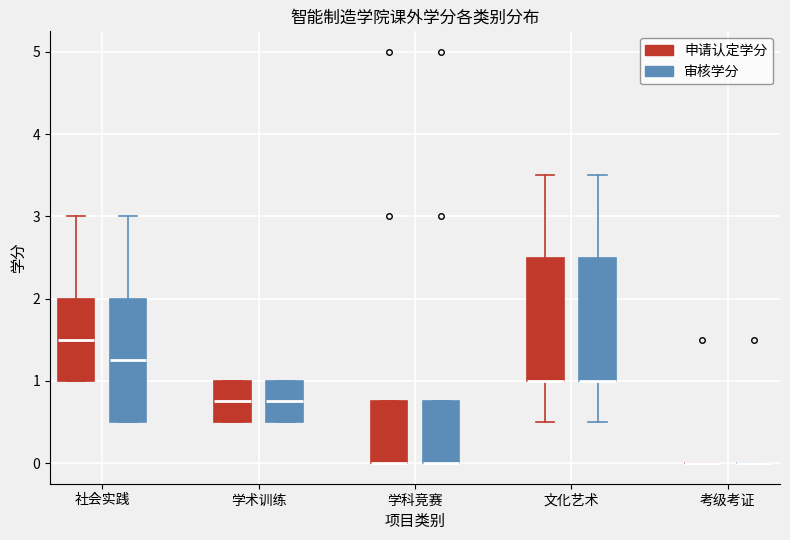

Reading left to right, transcribe this box plot: for each box, give where its median line is, the range the box spans, and where its two whiskers end, as read against the y-axis. The values are not printed on the chart, so give them approximately, as read against the axis.

社会实践 (申请认定学分): median 1.5, box 1.0 to 2.0, whiskers 1.0 to 3.0
社会实践 (审核学分): median 1.3, box 0.5 to 2.0, whiskers 0.5 to 3.0
学术训练 (申请认定学分): median 0.8, box 0.5 to 1.0, whiskers 0.5 to 1.0
学术训练 (审核学分): median 0.8, box 0.5 to 1.0, whiskers 0.5 to 1.0
学科竞赛 (申请认定学分): median 0.0 (drawn on the box's lower edge), box 0.0 to 0.8, whiskers 0.0 to 0.8
学科竞赛 (审核学分): median 0.0 (drawn on the box's lower edge), box 0.0 to 0.8, whiskers 0.0 to 0.8
文化艺术 (申请认定学分): median 1.0 (drawn on the box's lower edge), box 1.0 to 2.5, whiskers 0.5 to 3.5
文化艺术 (审核学分): median 1.0 (drawn on the box's lower edge), box 1.0 to 2.5, whiskers 0.5 to 3.5
考级考证 (申请认定学分): box collapsed to a line at 0.0, whiskers 0.0 to 0.0
考级考证 (审核学分): box collapsed to a line at 0.0, whiskers 0.0 to 0.0